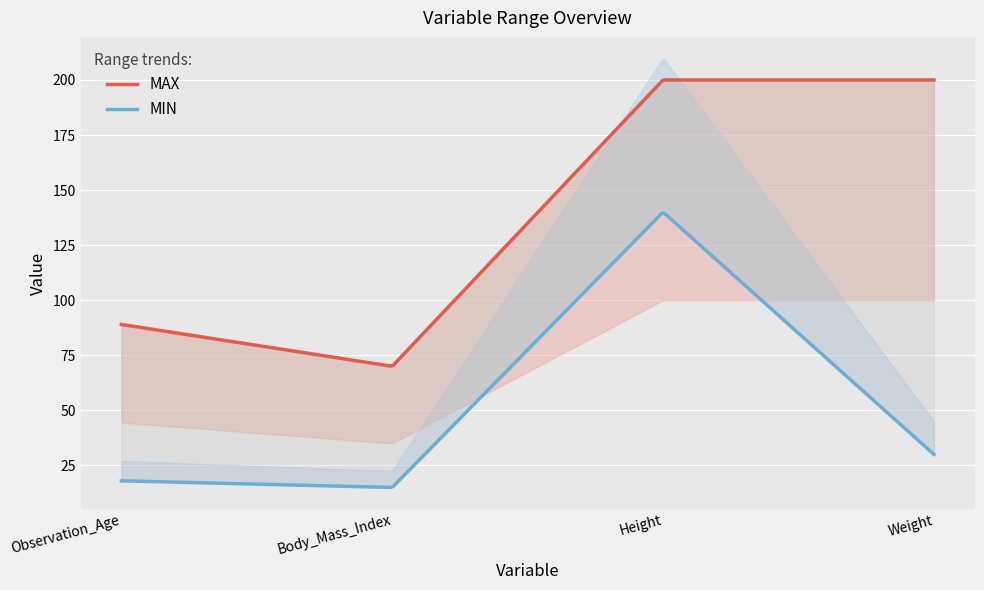

What position from the right is Observation_Age?

4